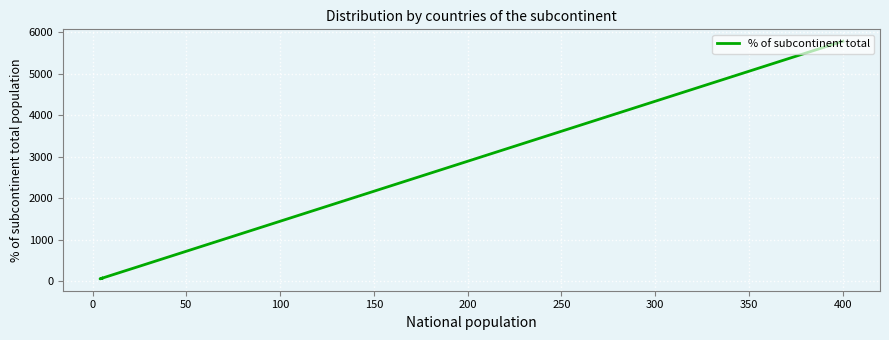

How many lines are shown in the chart?

1